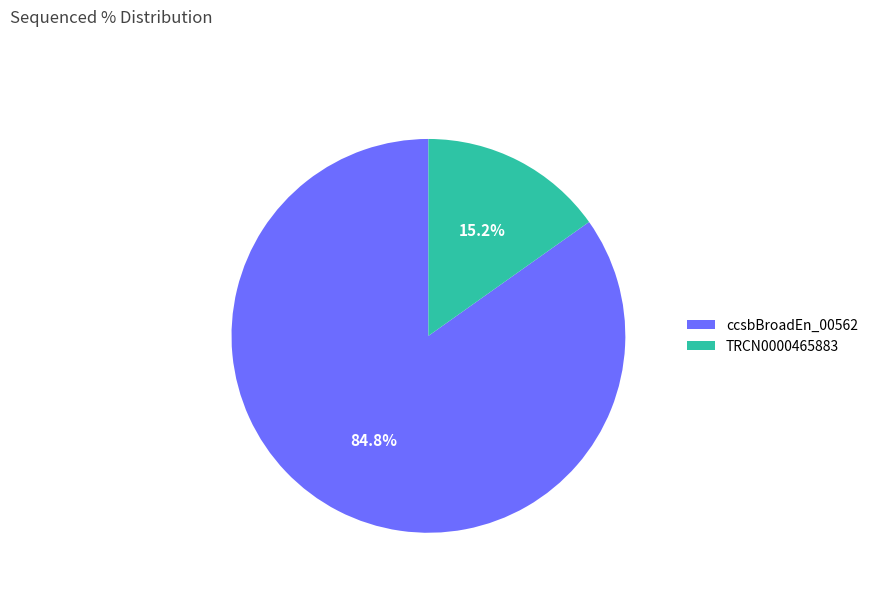

How much of the chart is everything except TRCN0000465883?

84.8%